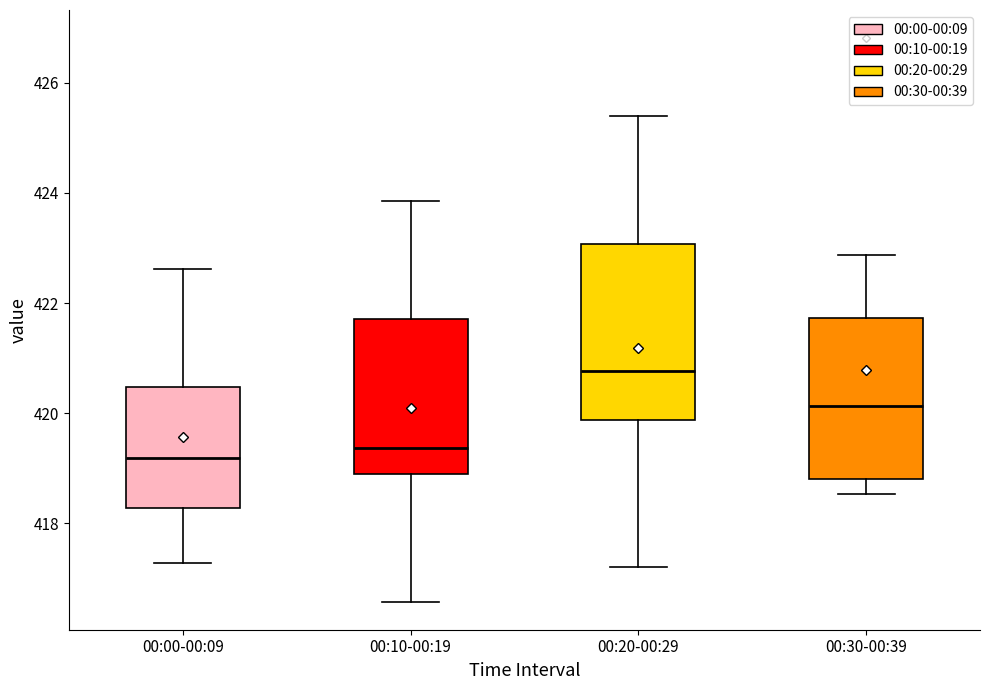

Comparing the boxes themselves (not the whiskers), which one is the tallest?

00:20-00:29